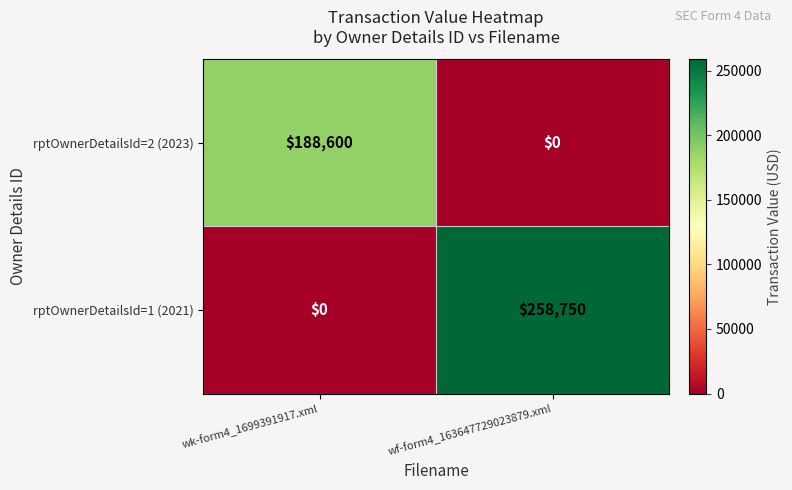

What is the average value of the rptOwnerDetailsId=1 (2021) series?

129375